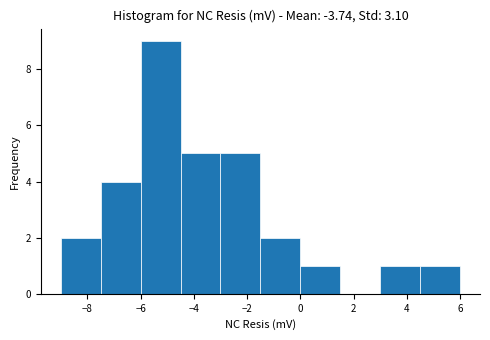

How tall is the bar that spans -4.5 to -3.0 on the x-axis? Neither the bar edges nor the heights are printed on the chart, so give them approximately, as read against the axes.

5